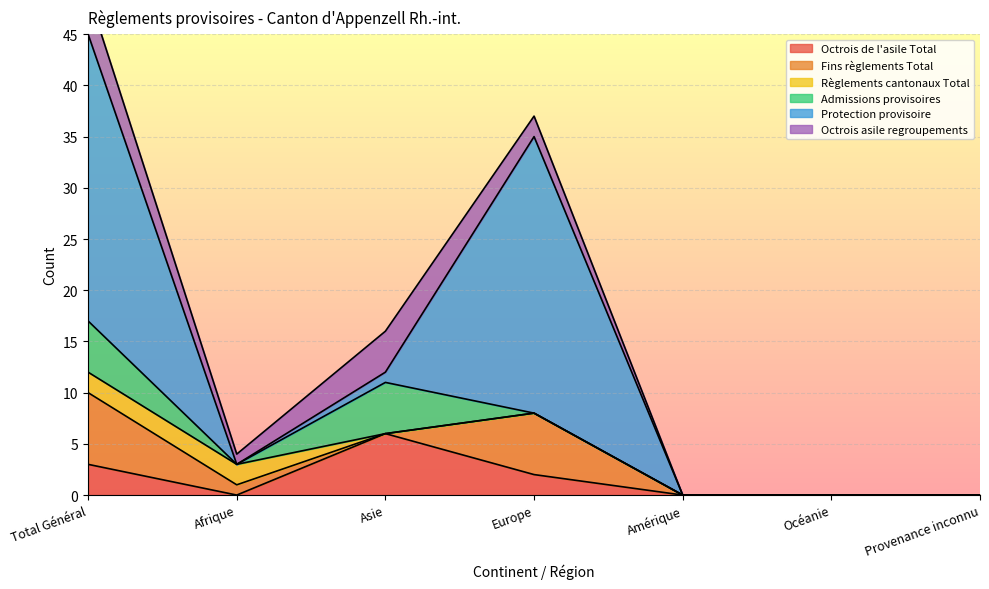

What are all the series names shown in the legend?

Octrois de l'asile Total, Fins règlements Total, Règlements cantonaux Total, Admissions provisoires, Protection provisoire, Octrois asile regroupements